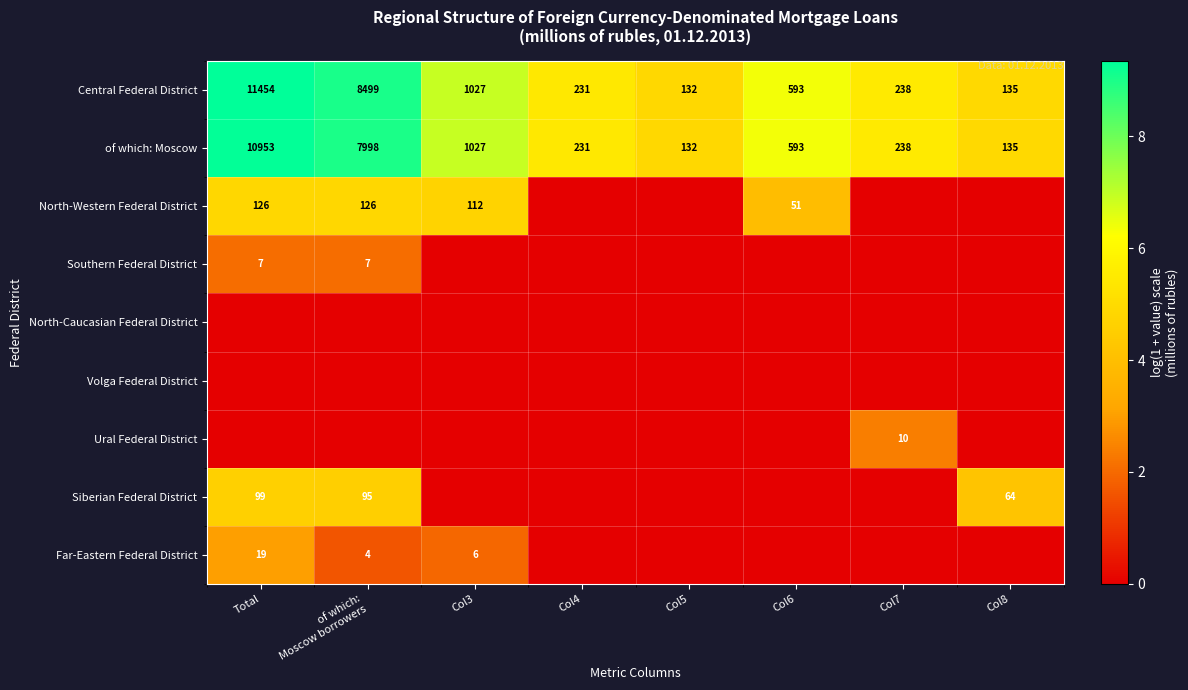

How many categories are shown in the chart?

8